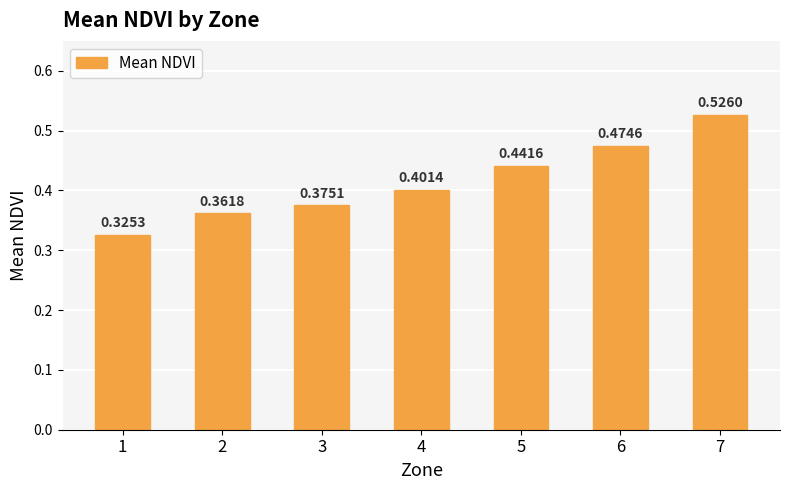

What is the difference between the maximum and minimum values?

0.2